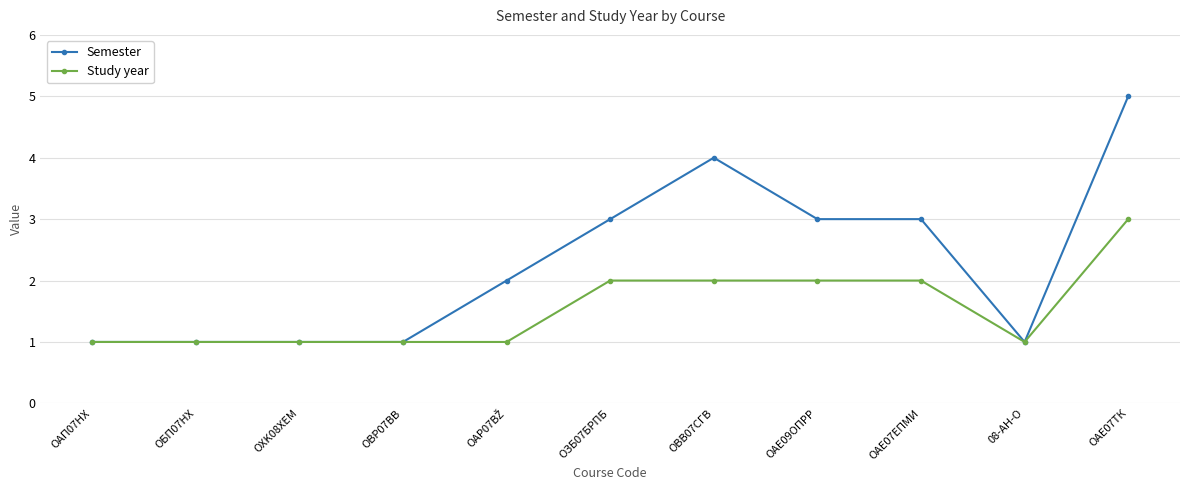

What is the label of the 4th point from the left?

ОBP07BB